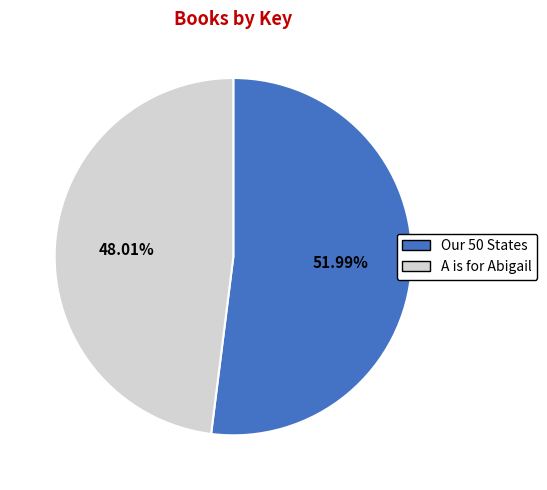

Which slice represents more than half of the pie?

Our 50 States